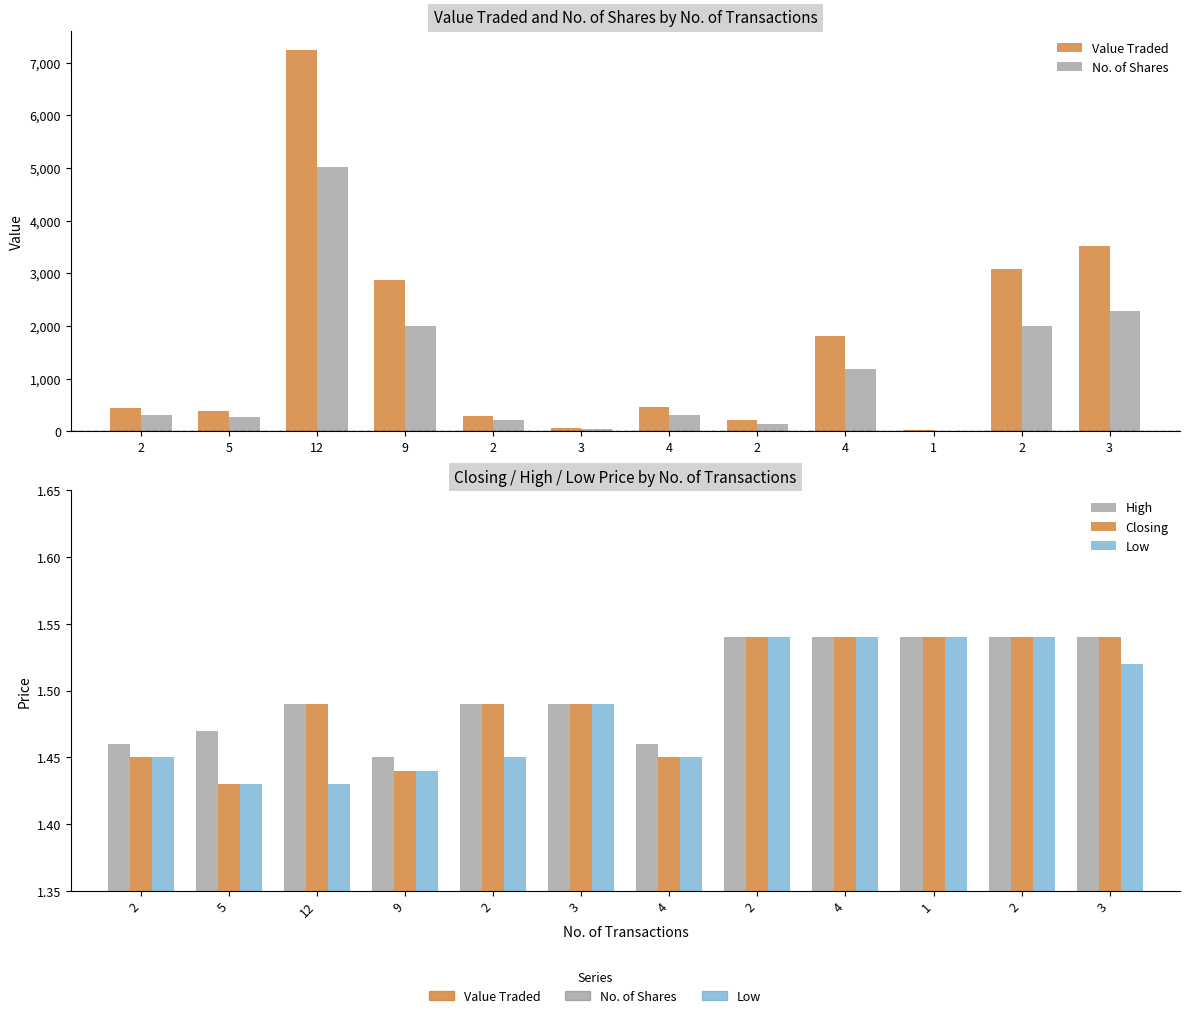

What is the label of the 5th bar from the right?

2